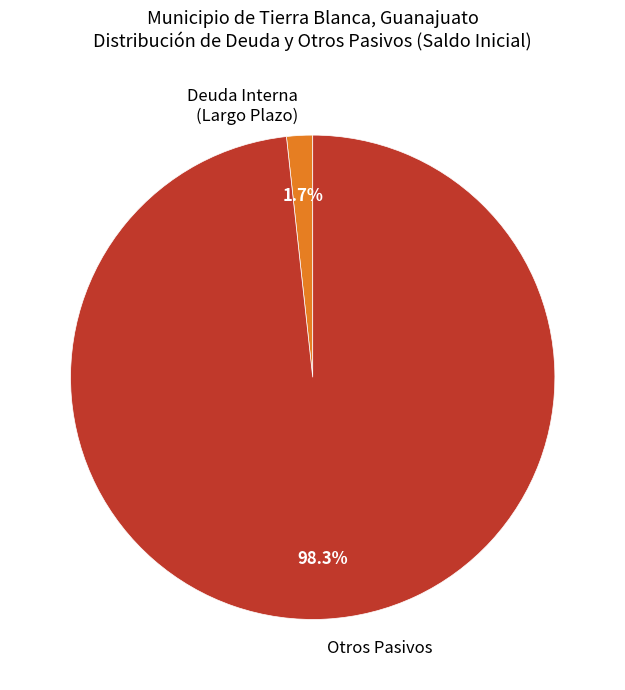

Rank the categories by value from highest to lowest.

Otros Pasivos, Deuda Interna (Largo Plazo)